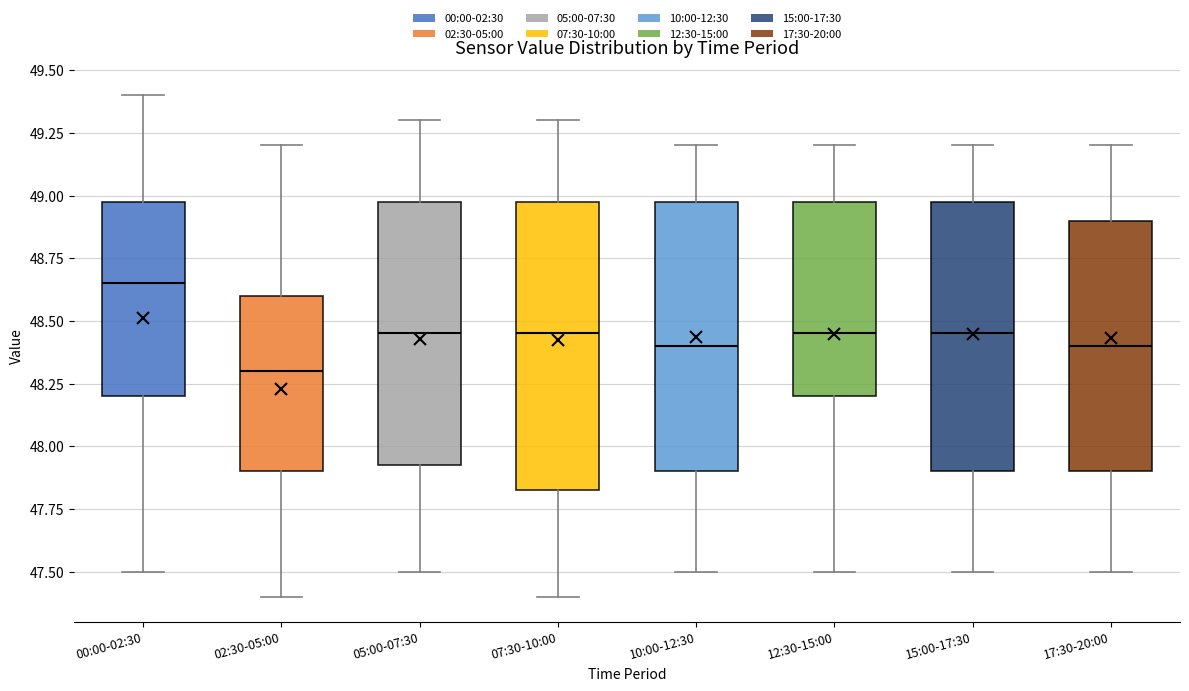

Comparing the boxes themselves (not the whiskers), which one is the tallest?

07:30-10:00